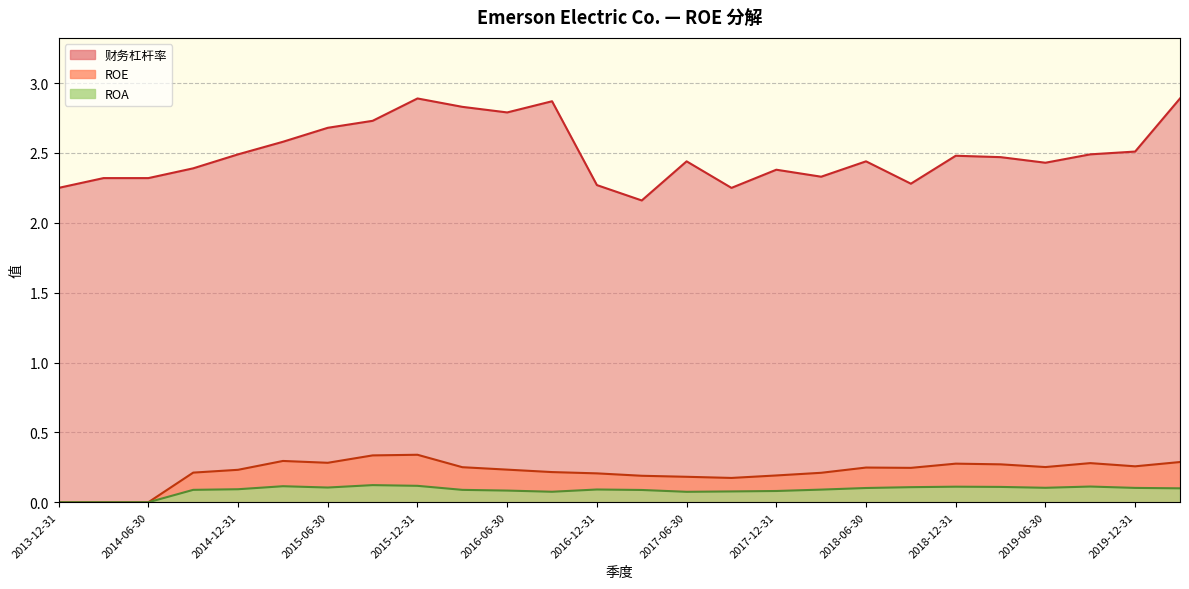

What is the spread (max minus min) of values at 2016-12-31?

2.2